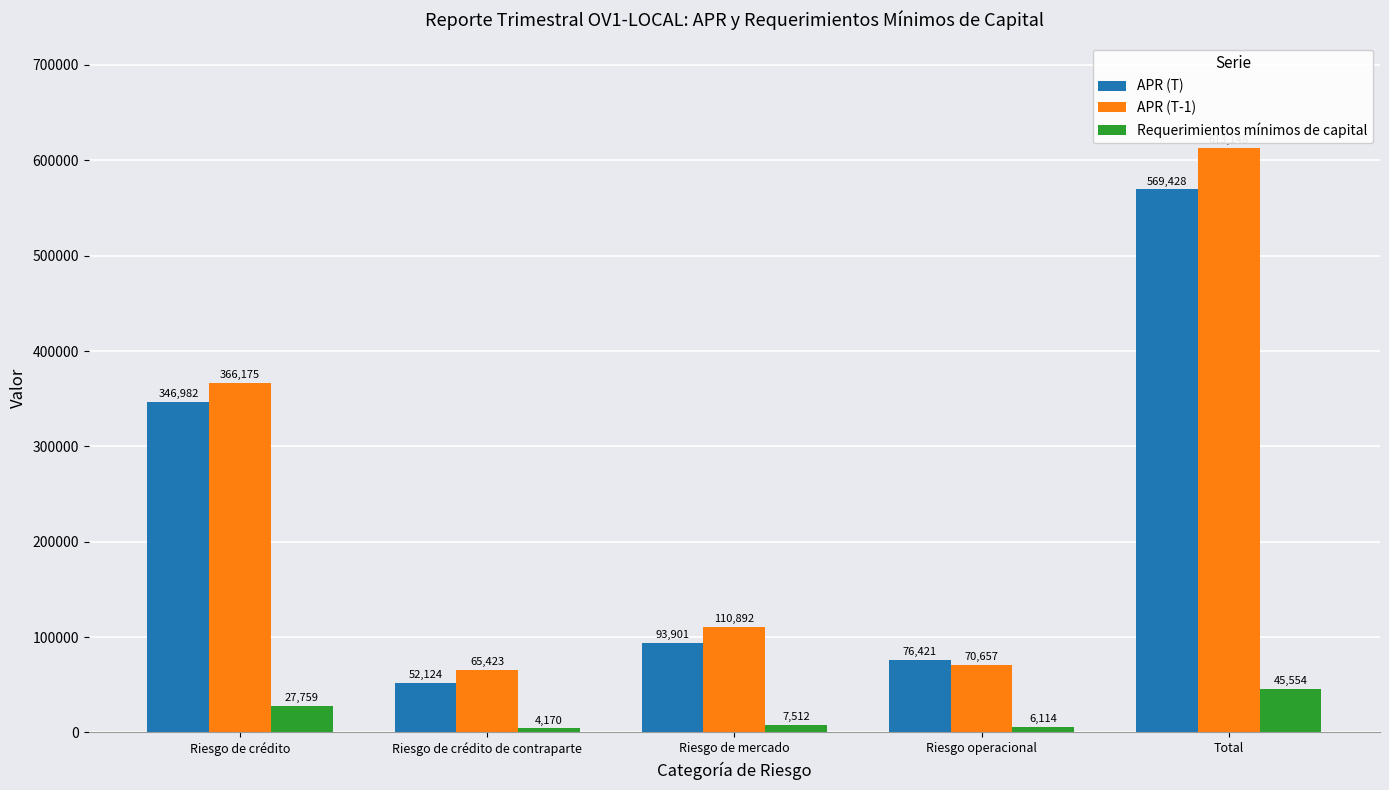

Which series has the largest range (max minus min)?

APR (T-1)